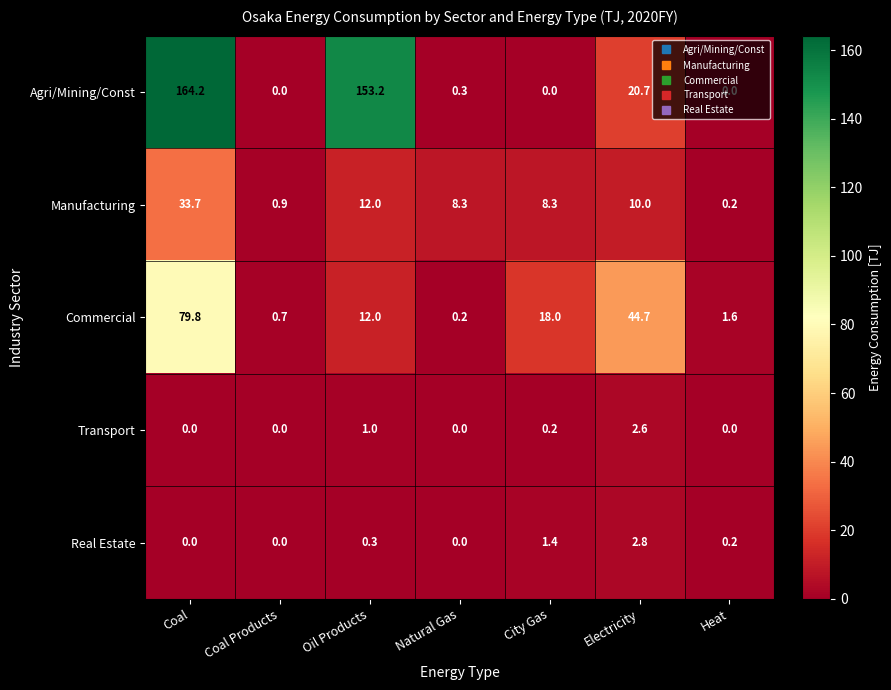

At which label does Agri/Mining/Const reach its peak?

Coal